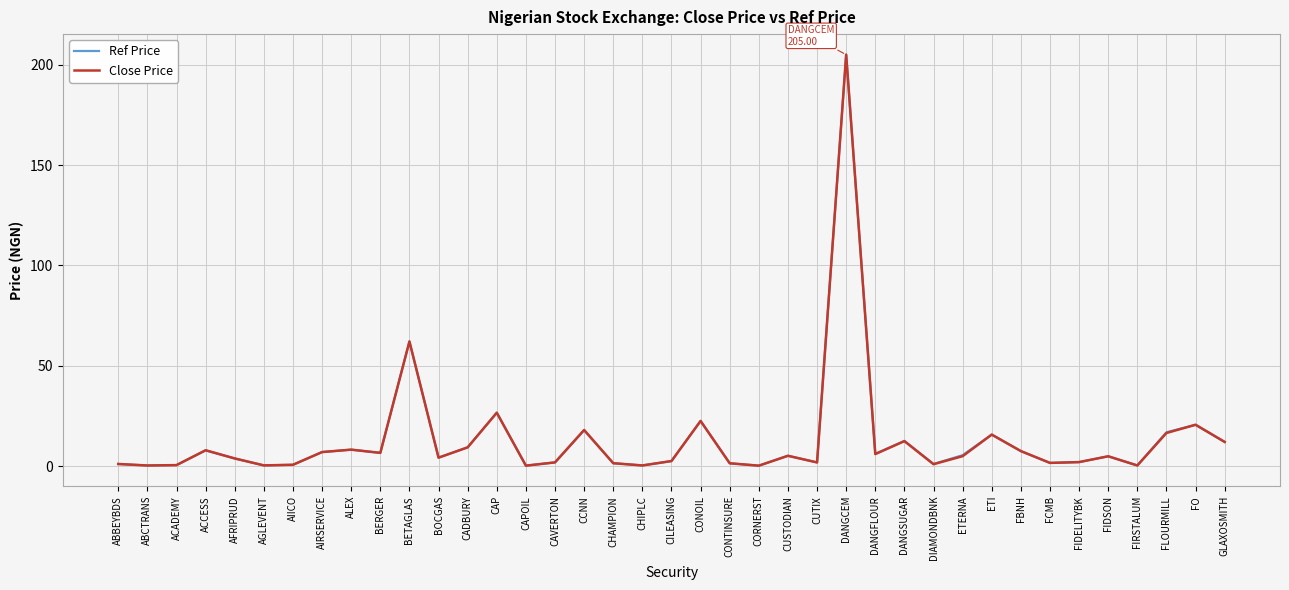

What position from the left is FLOURMILL?

37